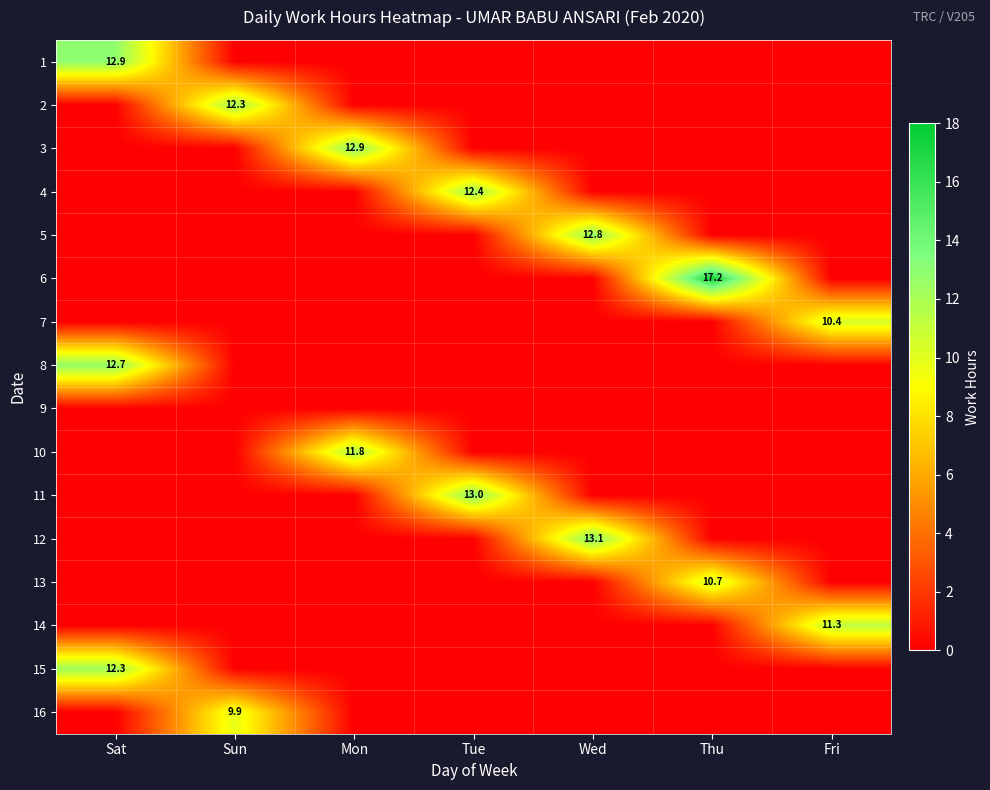

The 3 series shows 22.0 at Mon. True or false?

False